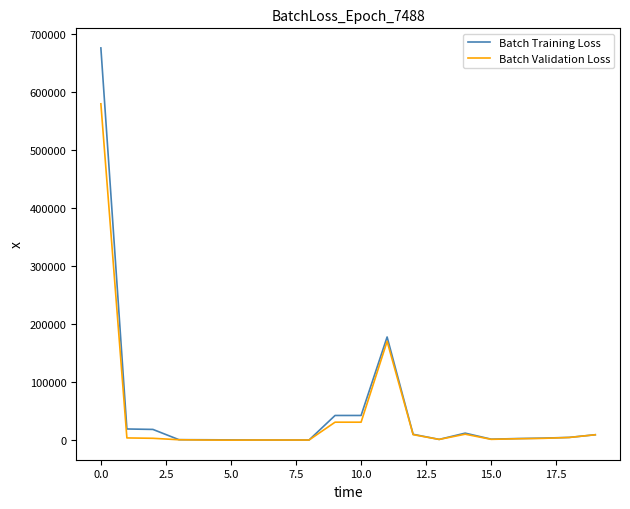

What is the difference between the second highest and minimum values in the Batch Validation Loss series?

170460